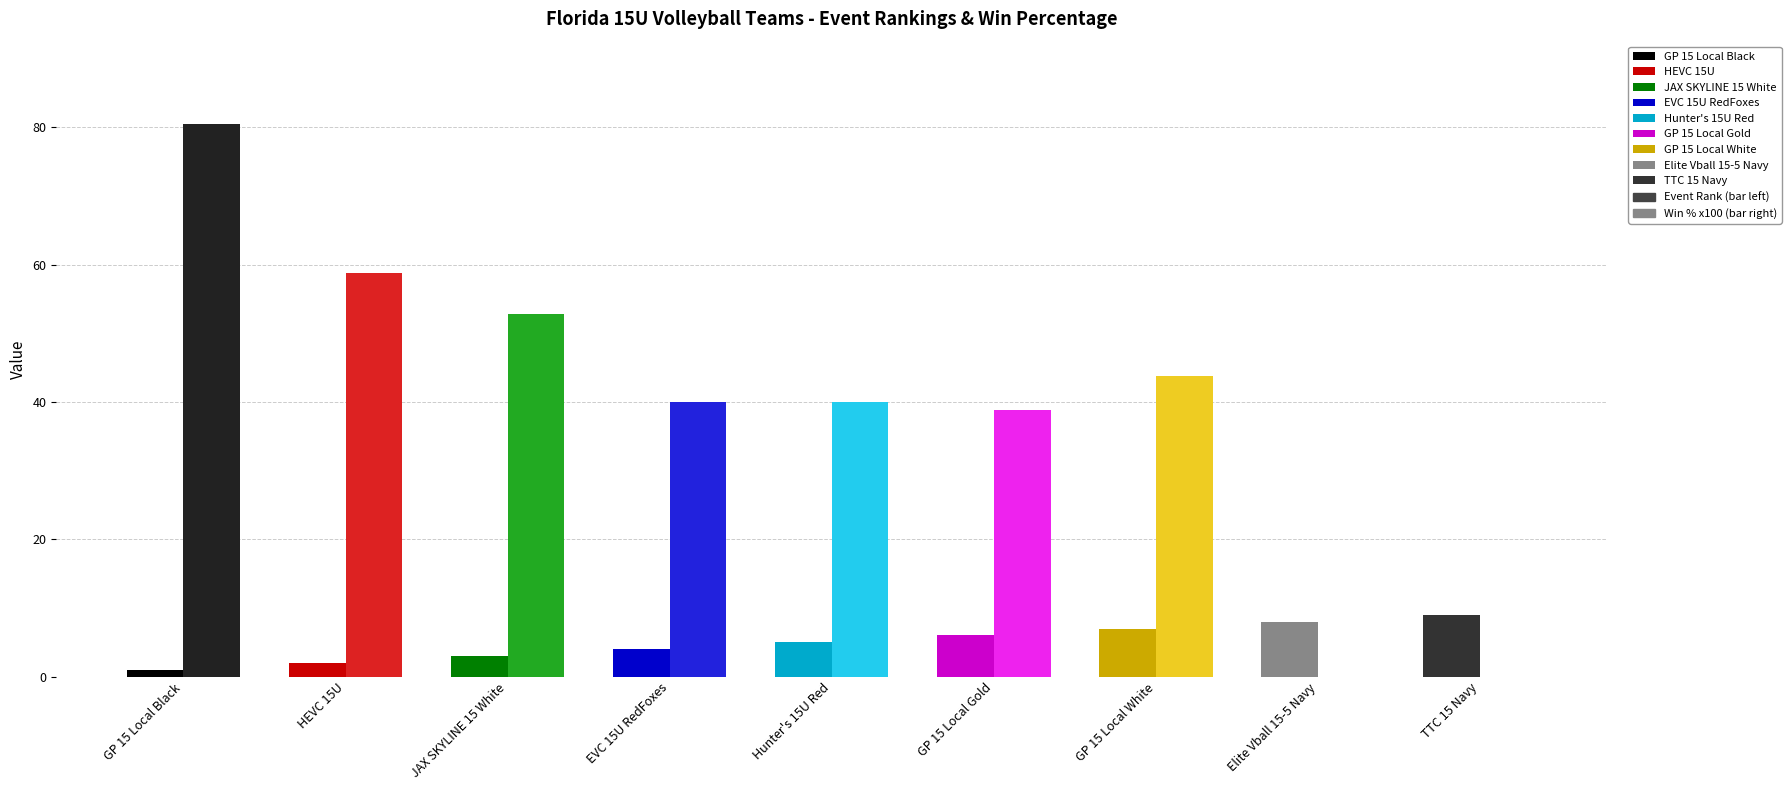

What is the total value across all series at GP 15 Local Gold?

44.9